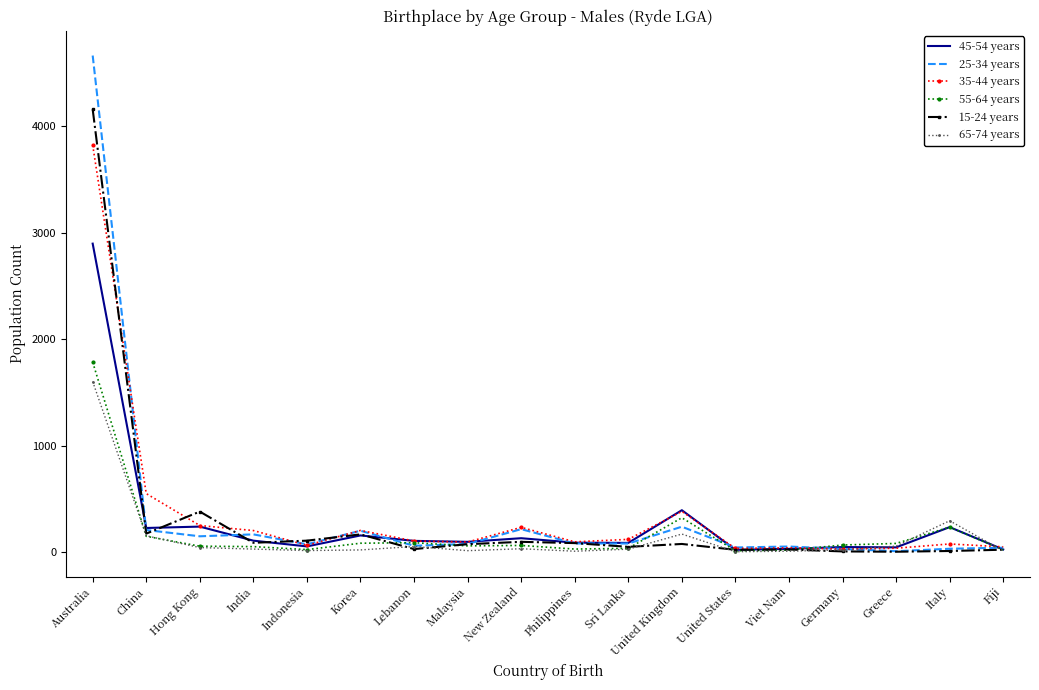

At which category is the sum across all series the highest?

Australia